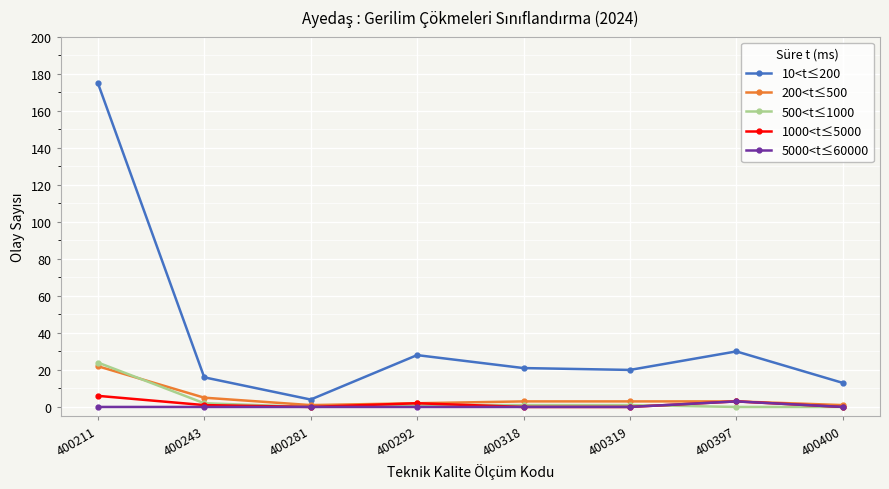

Does the chart display data point markers on the line(s)?

Yes